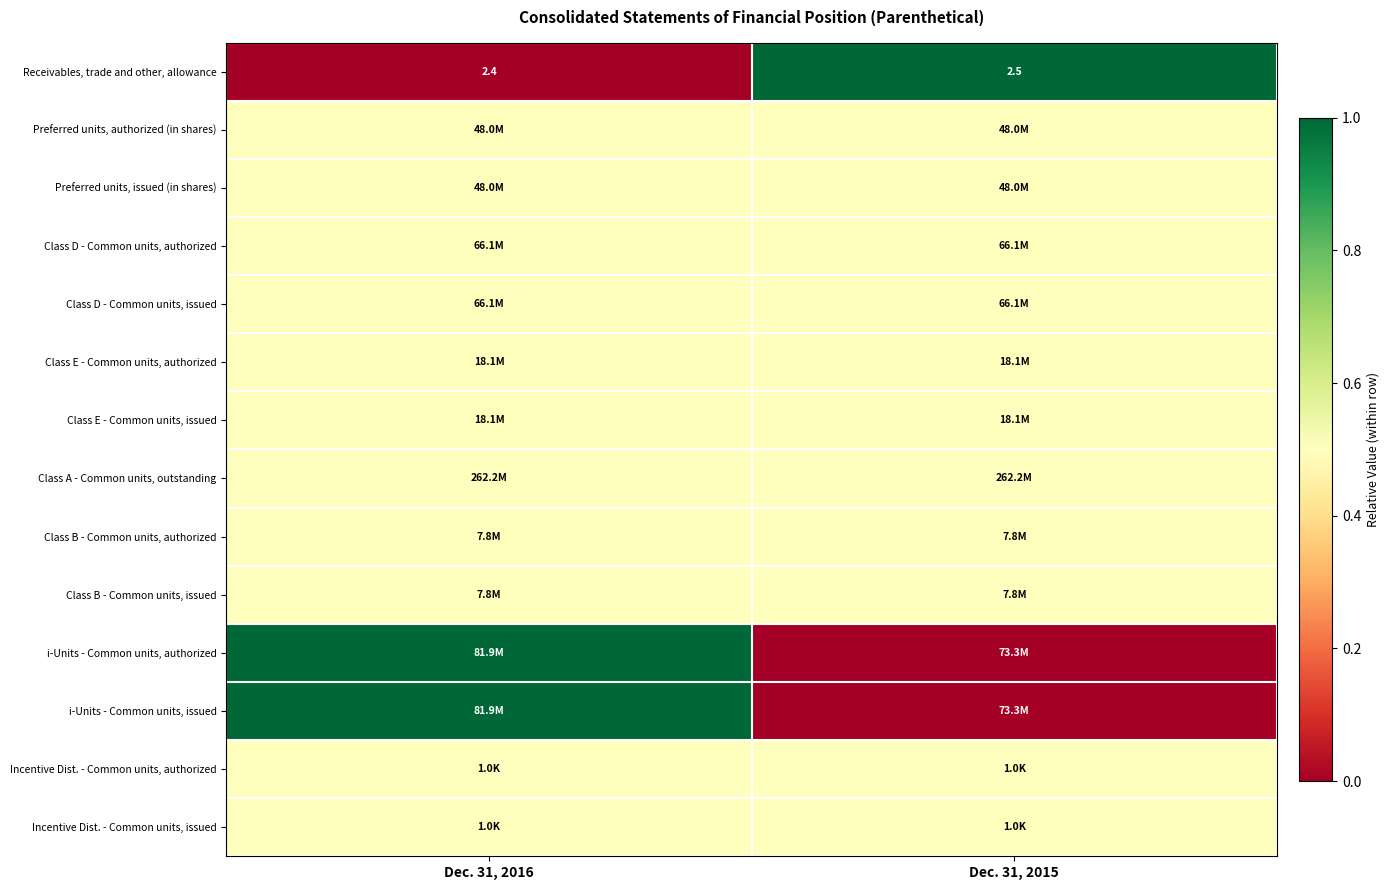

Which label corresponds to the smallest value in the chart?

Dec. 31, 2016